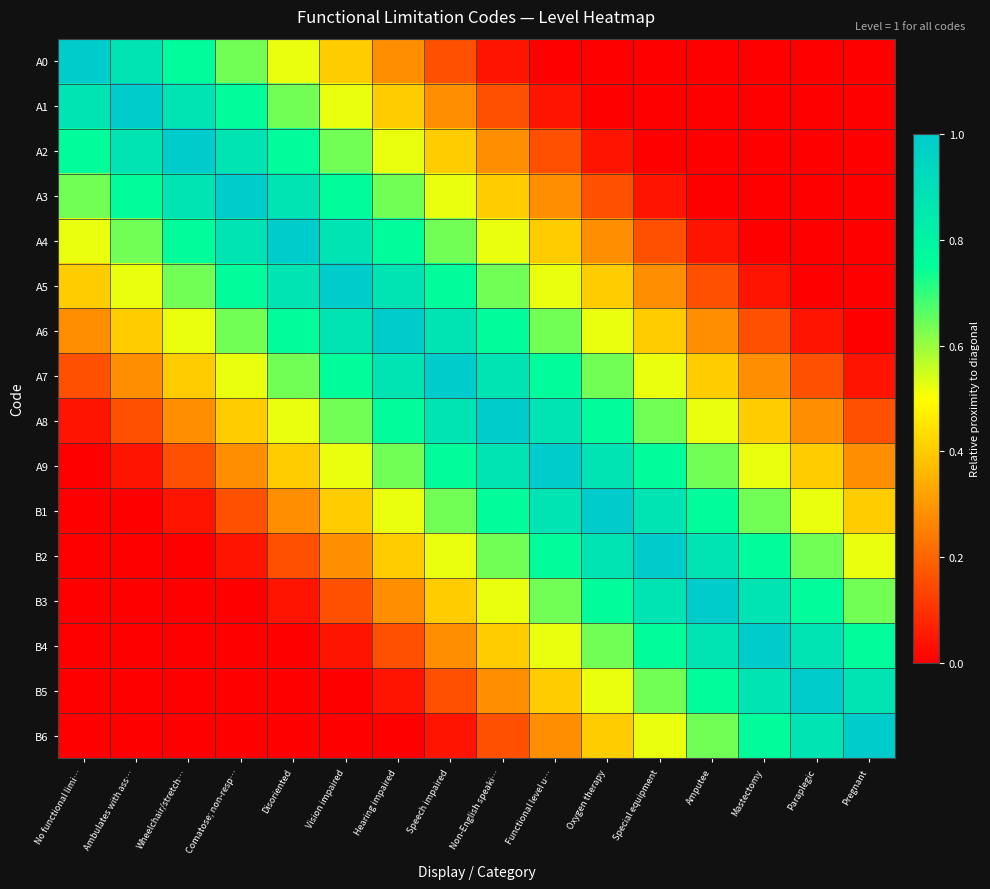

What is the difference between the highest and lowest values at Functional level u…?

1.0